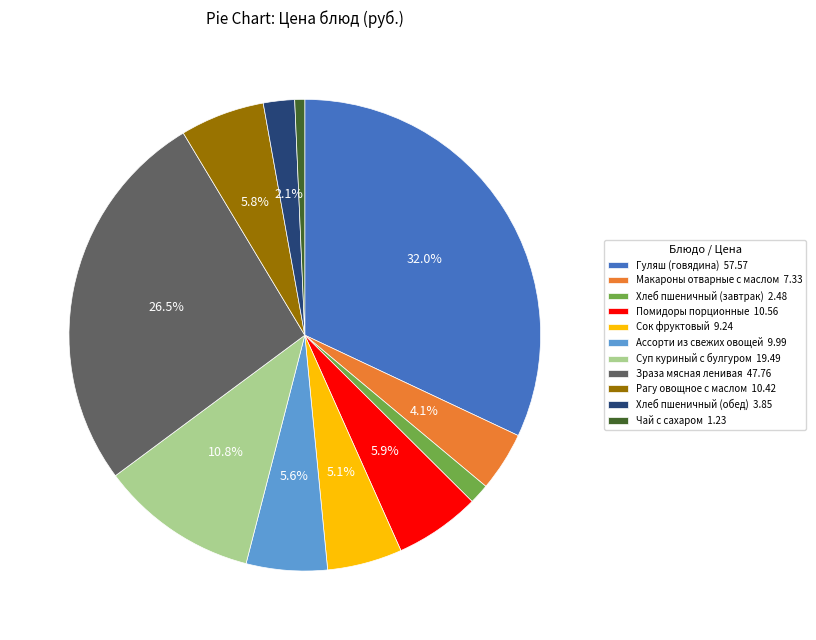

How many slices are in this pie chart?

11